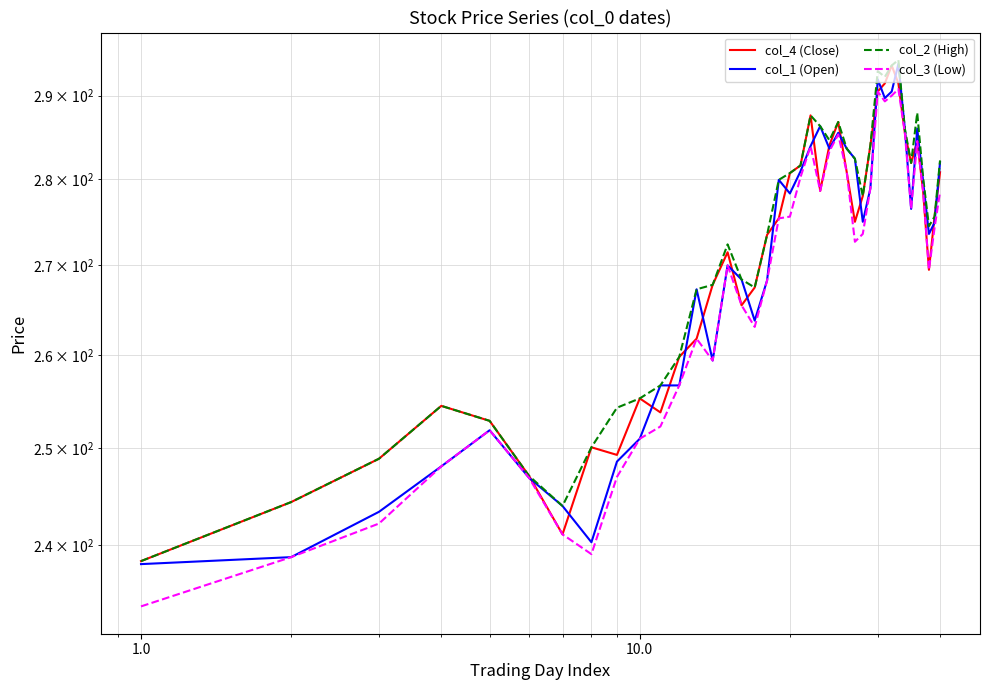

Which series has the widest spread of values?

col_3 (Low)